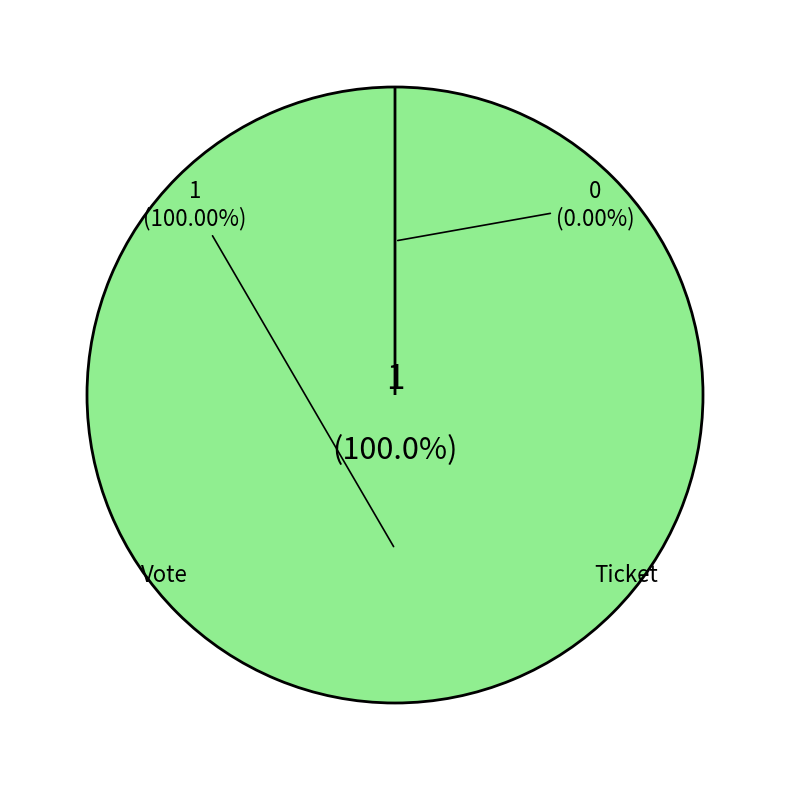

True or false: Ticket accounts for 1% of the total.

False